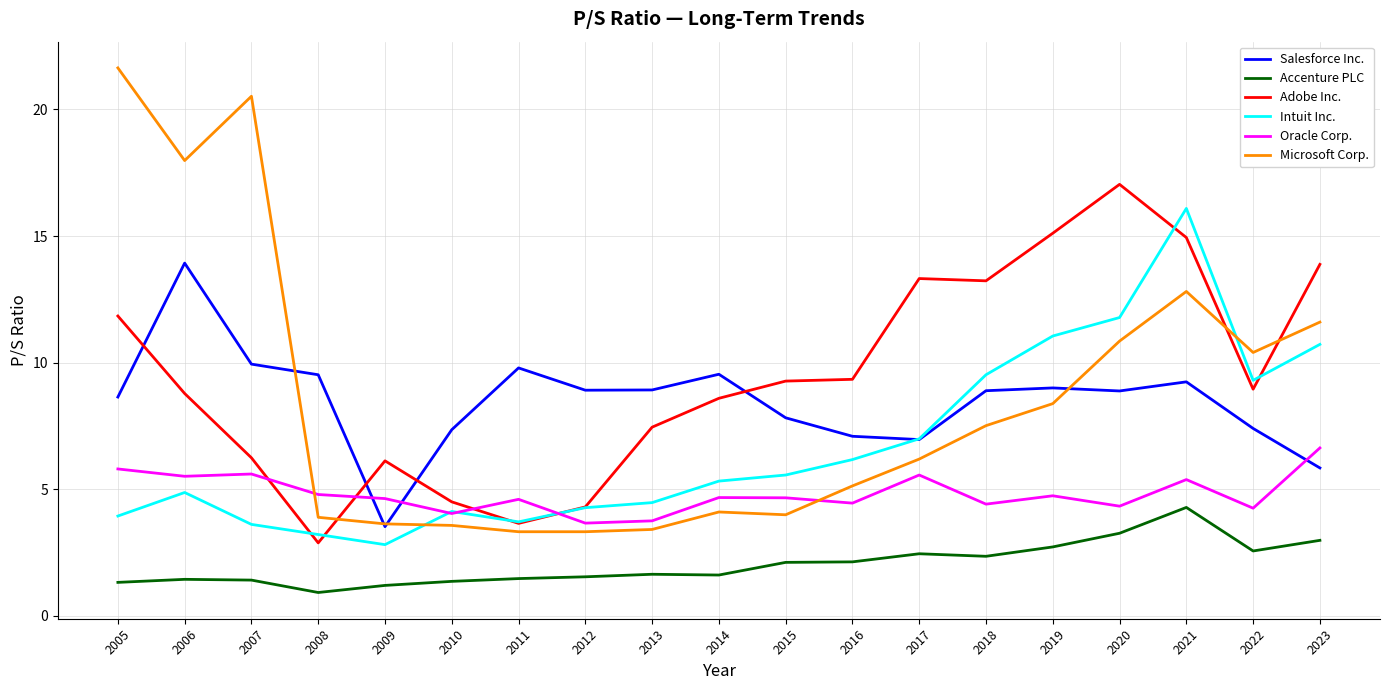

Where do Salesforce Inc. and Adobe Inc. first cross each other?

2005 and 2006